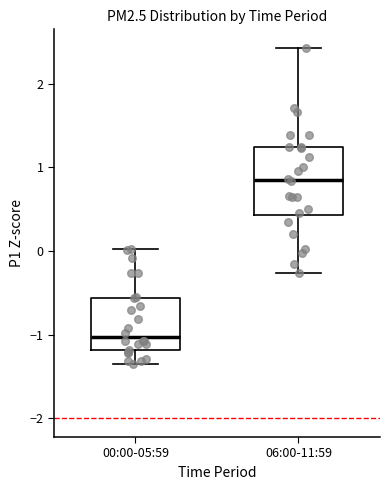

Reading left to right, read every box against the y-axis: the position of its median line, the range the box covers, and the ends of its whiskers. The values are not printed on the chart, so give them approximately, as read against the axis.

00:00-05:59: median -1.0, box -1.2 to -0.6, whiskers -1.4 to 0.0
06:00-11:59: median 0.8, box 0.4 to 1.2, whiskers -0.3 to 2.4